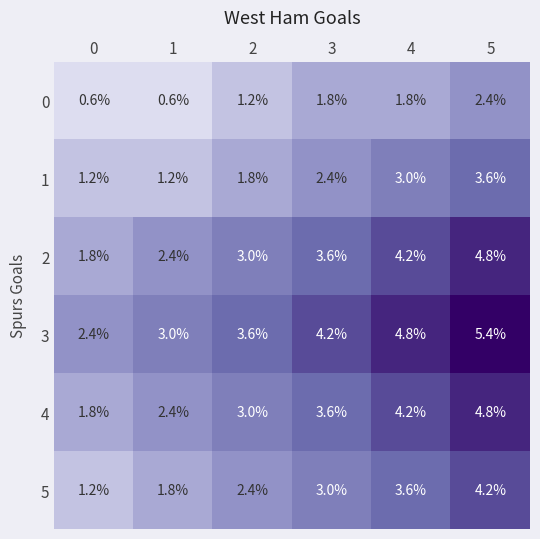

What is the sum of all 0 values?

8.4